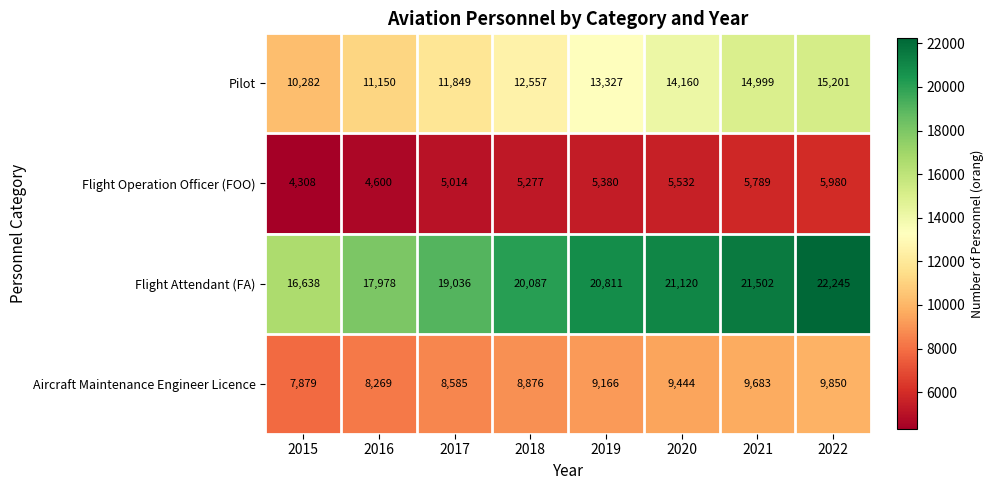

Is the value of Aircraft Maintenance Engineer Licence at 2018 greater than the value of Pilot at 2018?

No